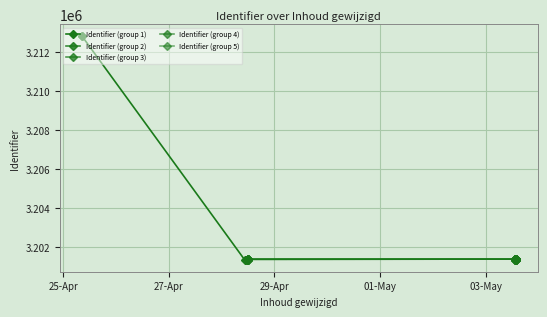

What is the sum of the values at 2017-04-25 08:23:23 and 2017-05-03 13:44:33?

6414203